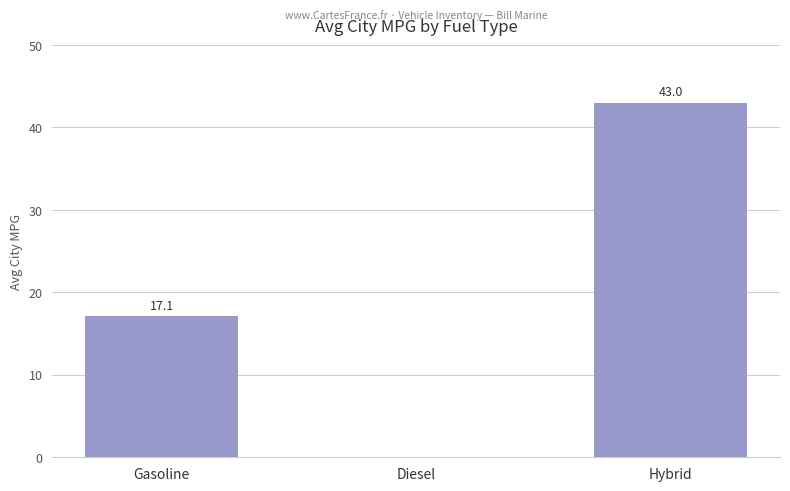

Count the values in the range 0 to 43.

3